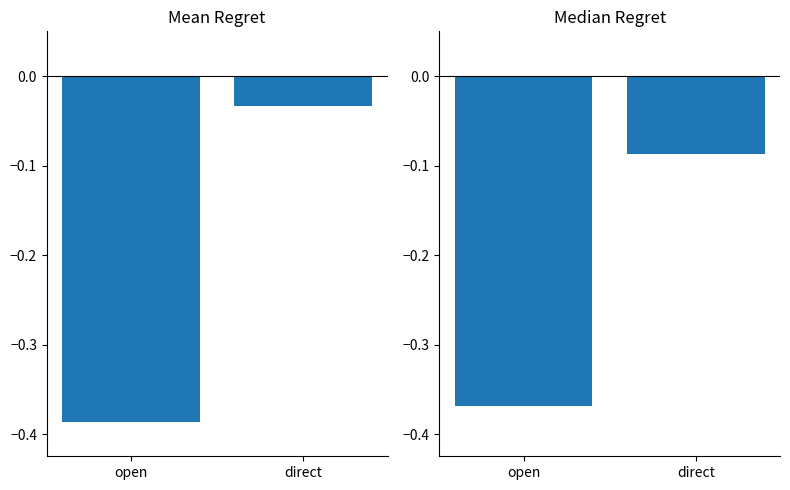

Reading left to right, extract all data points from this chart.

Mean % Overprice: -0.4	-0.0
Median % Overprice: -0.4	-0.1